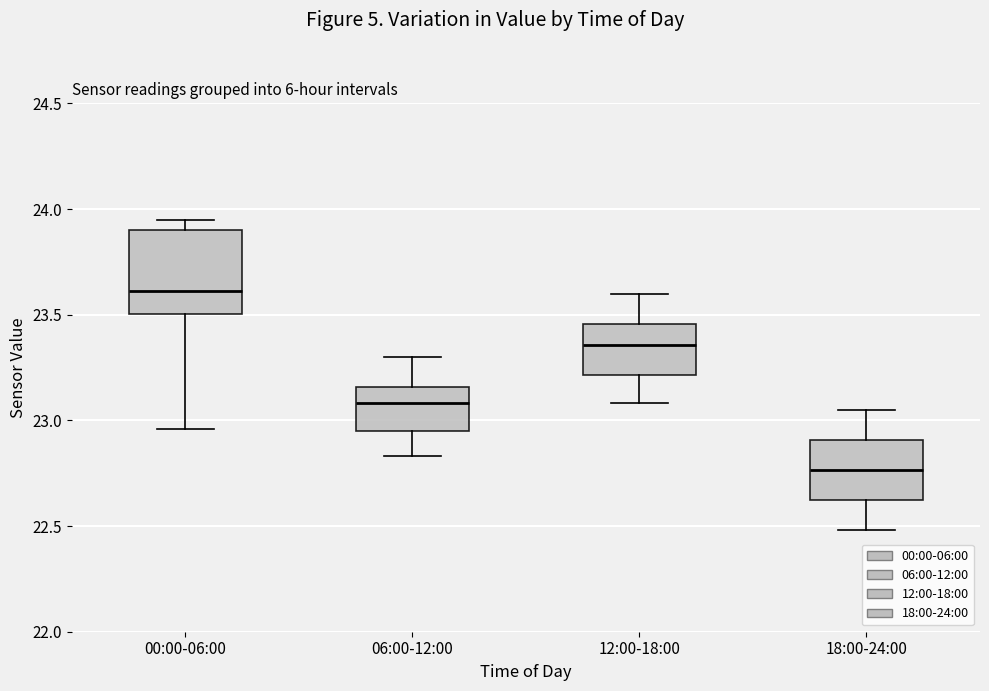

Which box has the lowest median line?

18:00-24:00